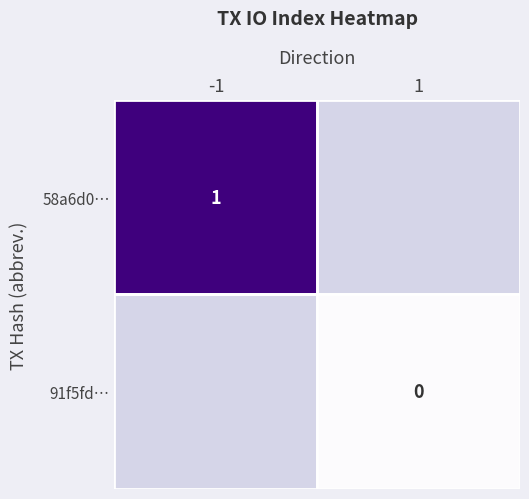

Is it true that 58a6d0… equals 1 at -1?

True